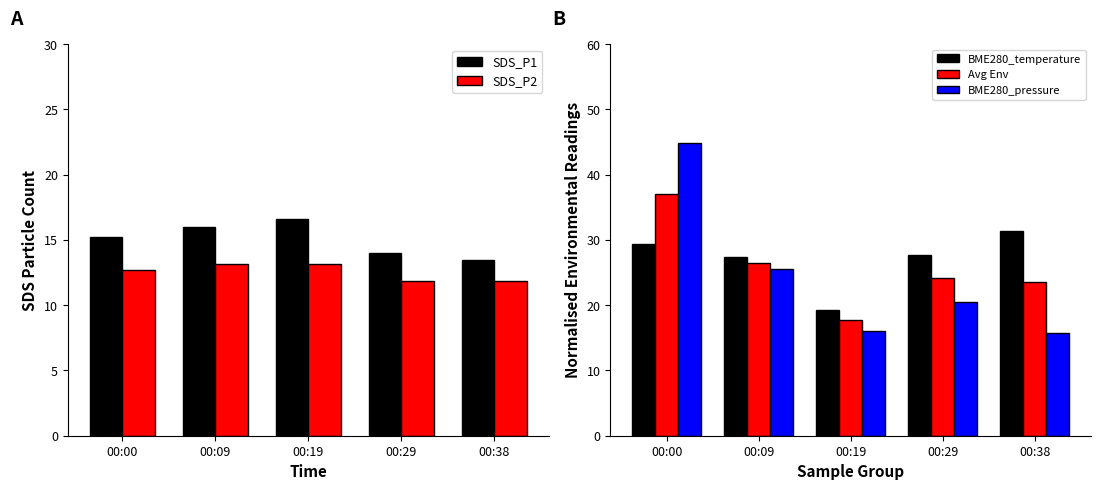

True or false: Avg Env has a value of 16.5 at 00:00.

False